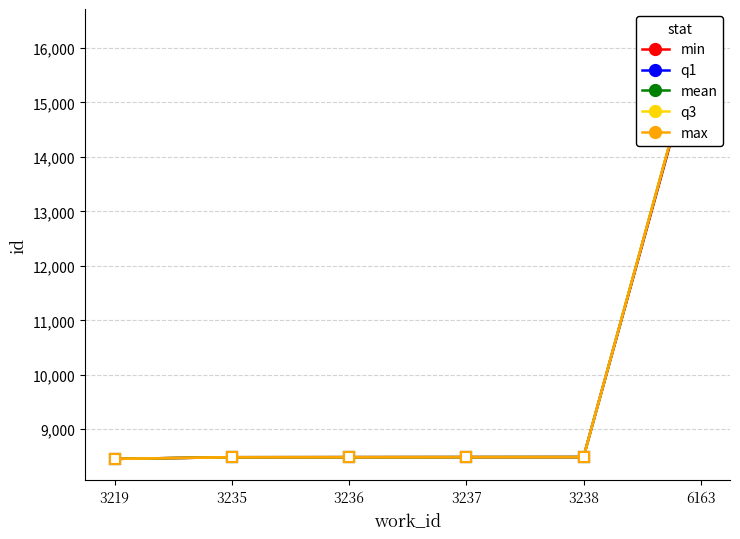

Which series has the largest range (max minus min)?

max